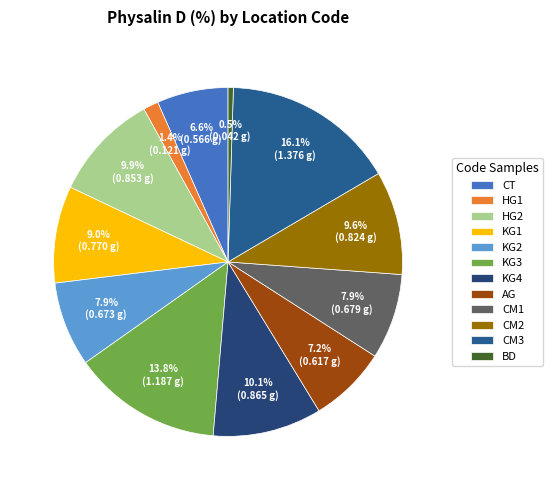

To the nearest percent, what is the average slice percentage?

8%